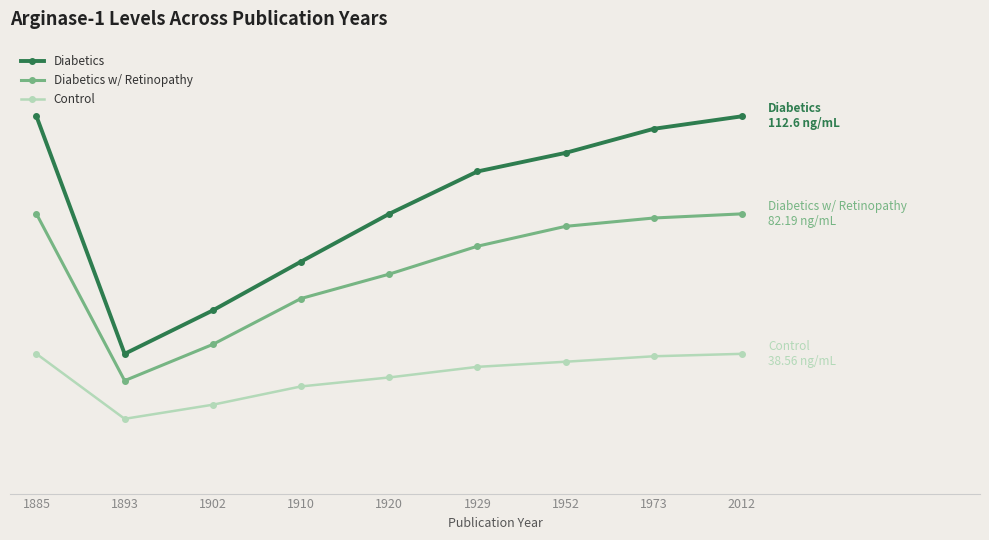

Reading left to right, extract all data points from this chart.

Diabetics: 1885=112.6	1893=38.6	1902=52.1	1910=67.3	1920=82.2	1929=95.4	1952=101.2	1973=108.7	2012=112.6
Diabetics w/ Retinopathy: 1885=82.2	1893=30.2	1902=41.5	1910=55.8	1920=63.4	1929=72.1	1952=78.3	1973=80.9	2012=82.2
Control: 1885=38.6	1893=18.3	1902=22.7	1910=28.4	1920=31.2	1929=34.5	1952=36.1	1973=37.8	2012=38.6